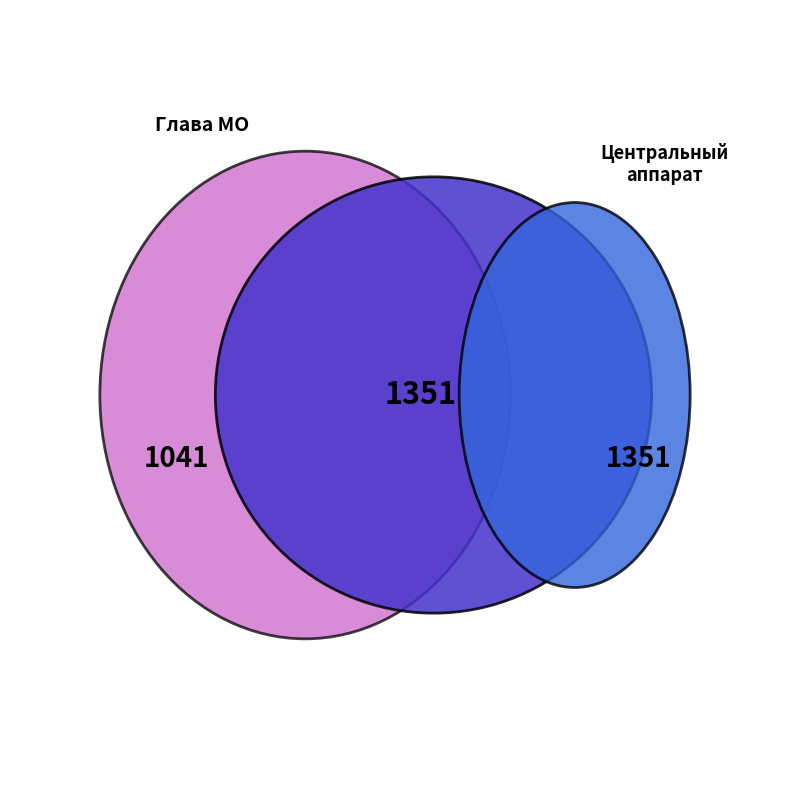

Is there a majority slice in this chart?

No